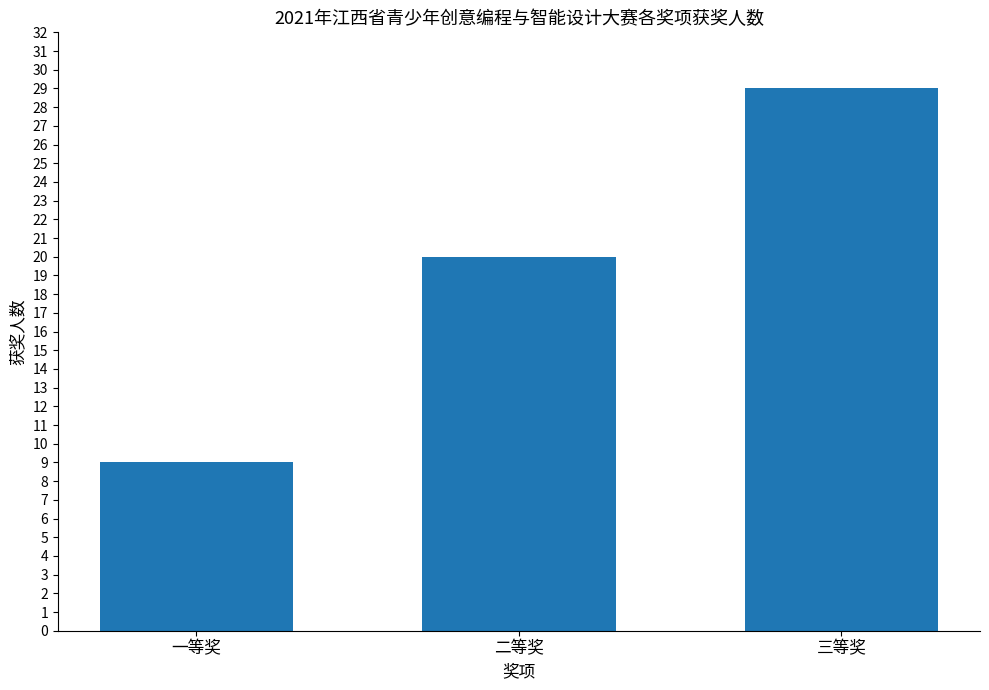

What is the greatest value displayed?

29